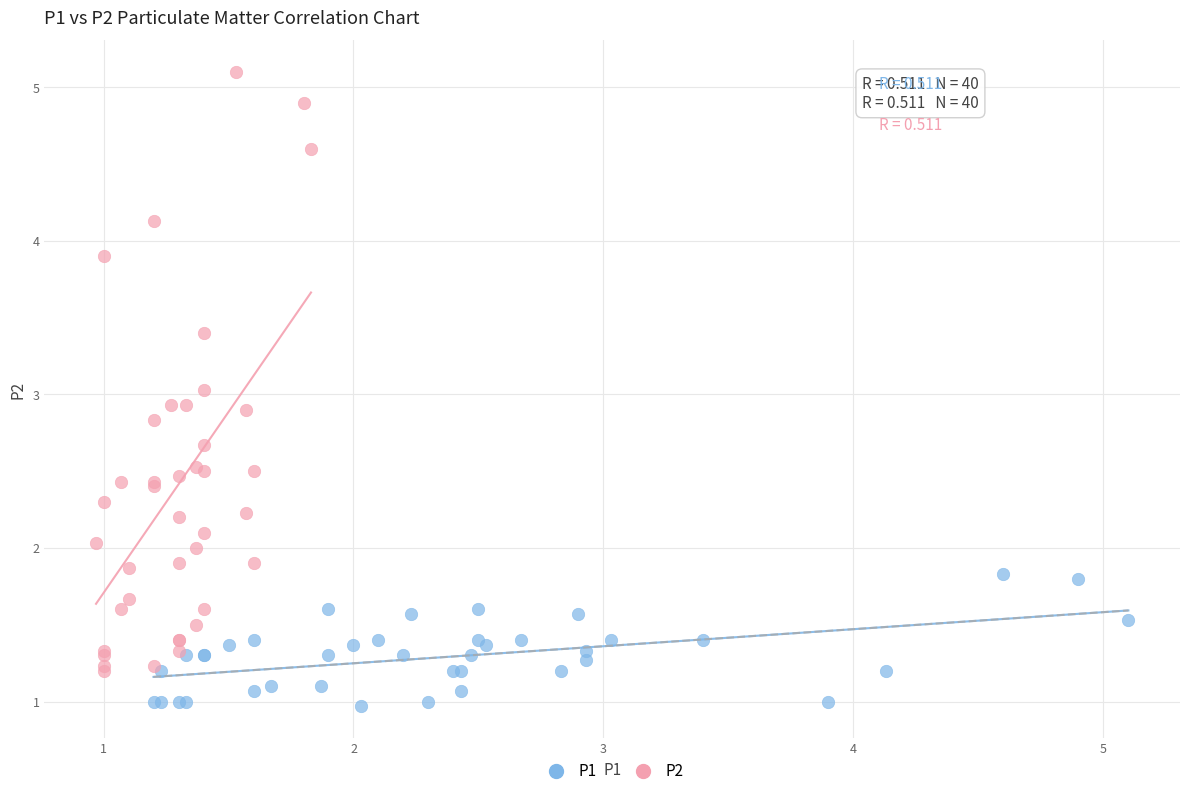

Which series has the widest spread of Y values?

P2